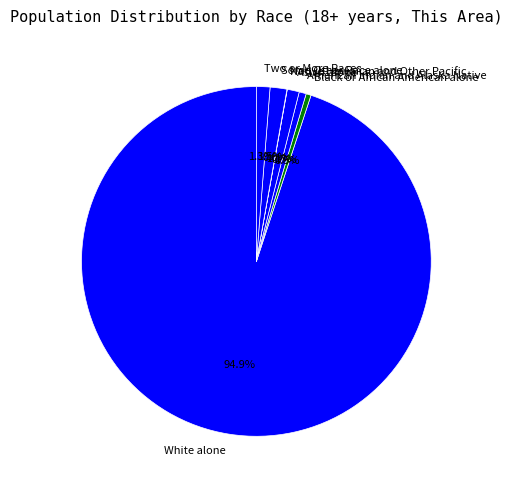

The Some Other Race alone slice represents 12% of the pie. True or false?

False